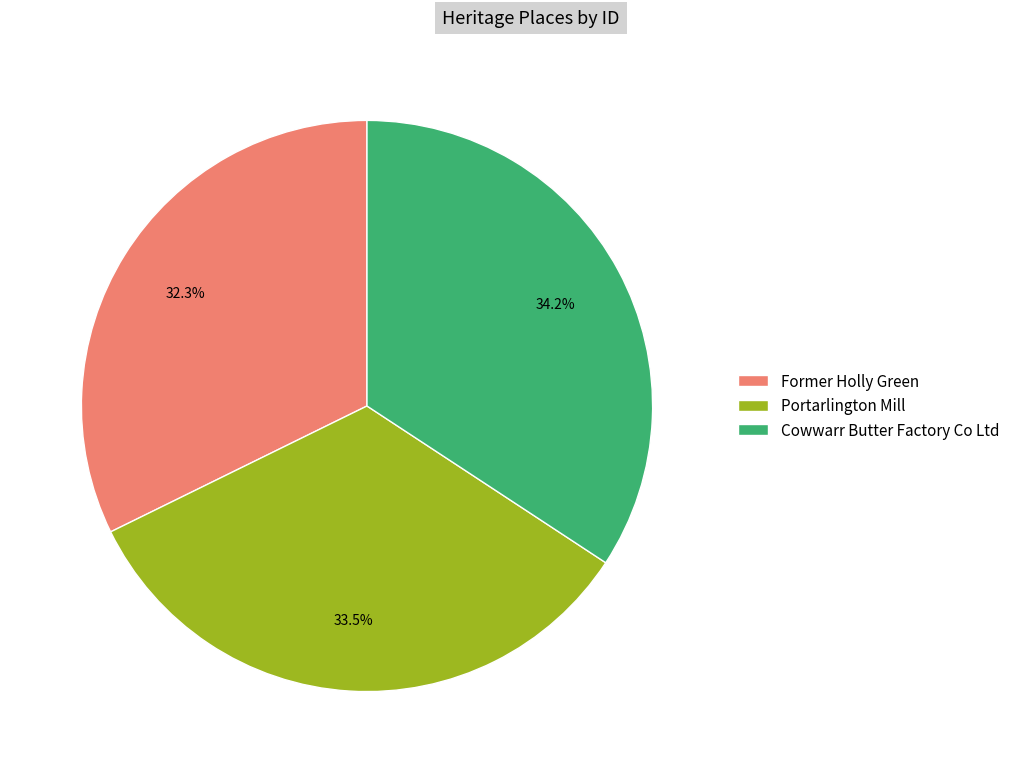

To the nearest percent, what is the average slice percentage?

33%